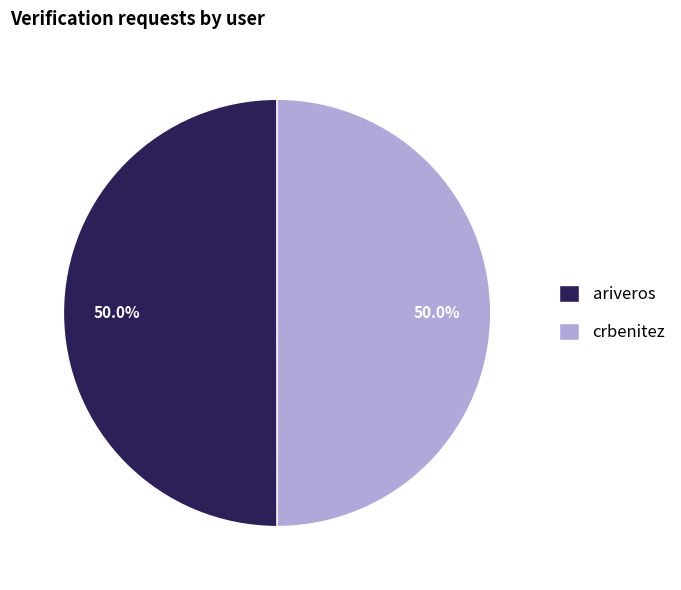

To the nearest percent, what portion does ariveros represent?

50%